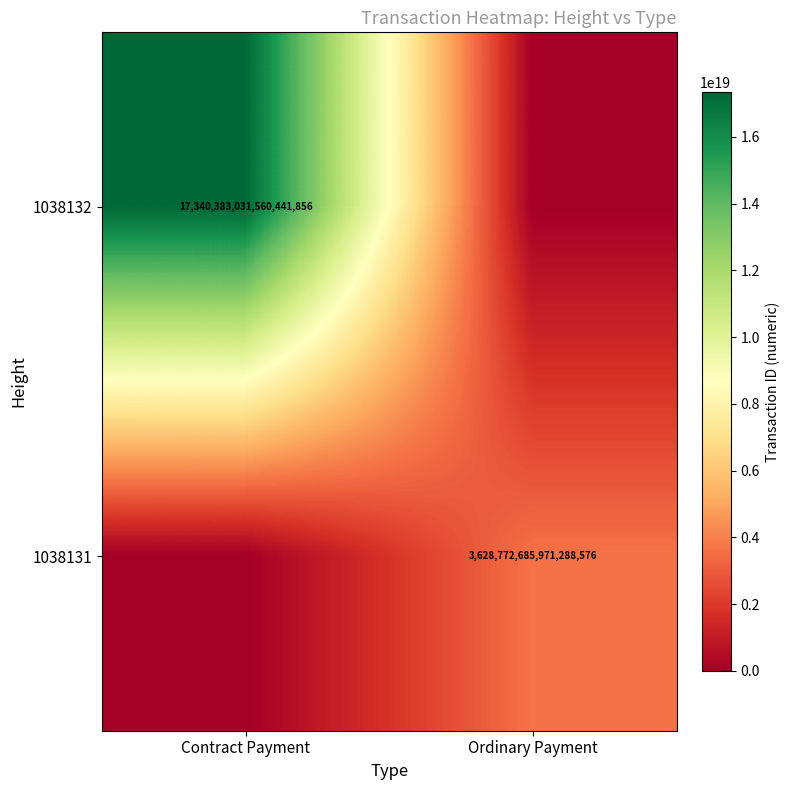

Which has a higher value, Ordinary Payment or Contract Payment?

Contract Payment